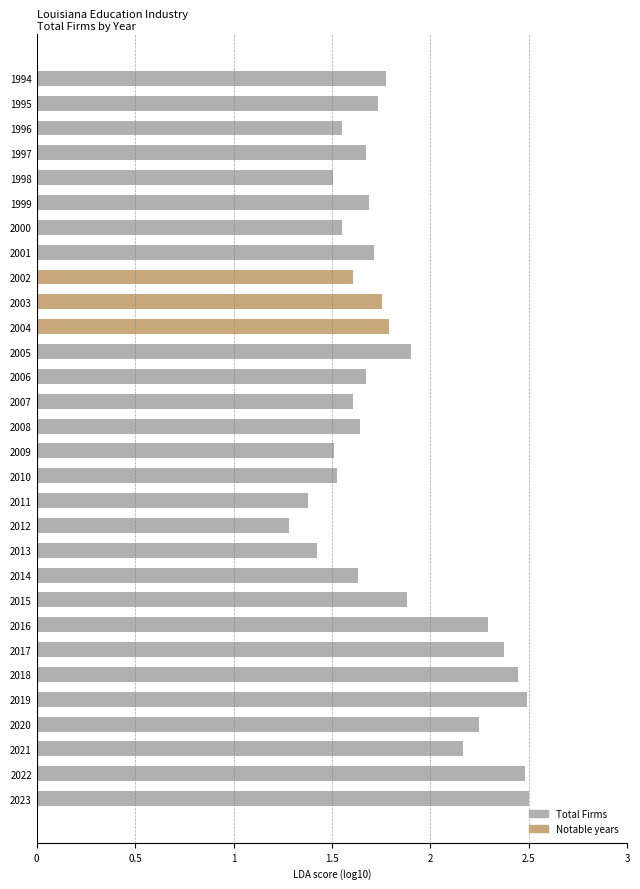

The value at 2001 is 2.6. True or false?

False